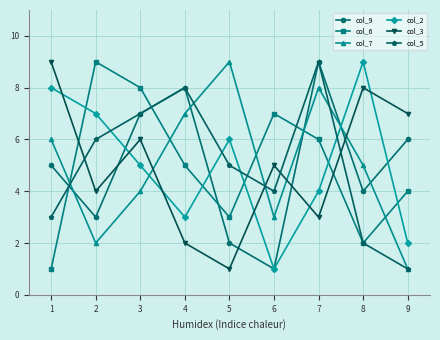

Between 2 and 5, which series saw the biggest shift?

col_7